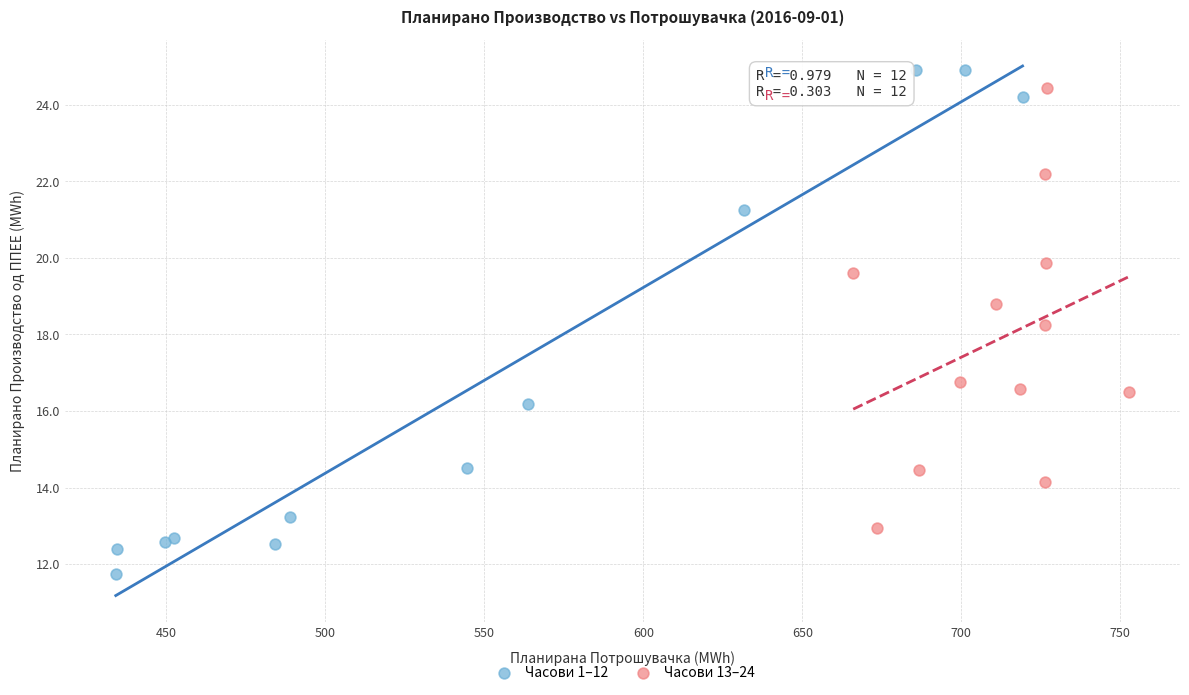

Which series reaches the minimum Y coordinate?

Часови 1–12